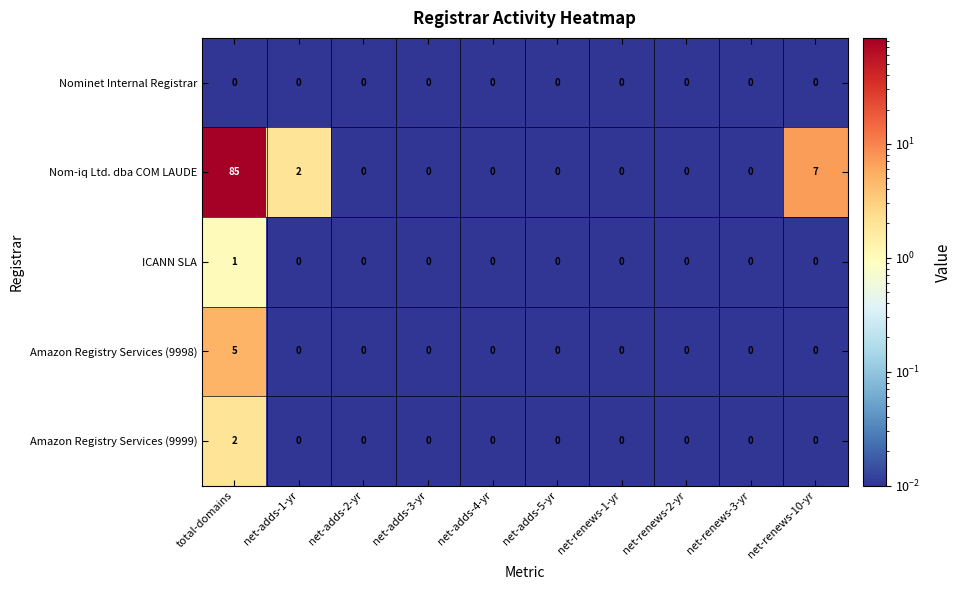

At which label does Nom-iq Ltd. dba COM LAUDE reach its peak?

total-domains